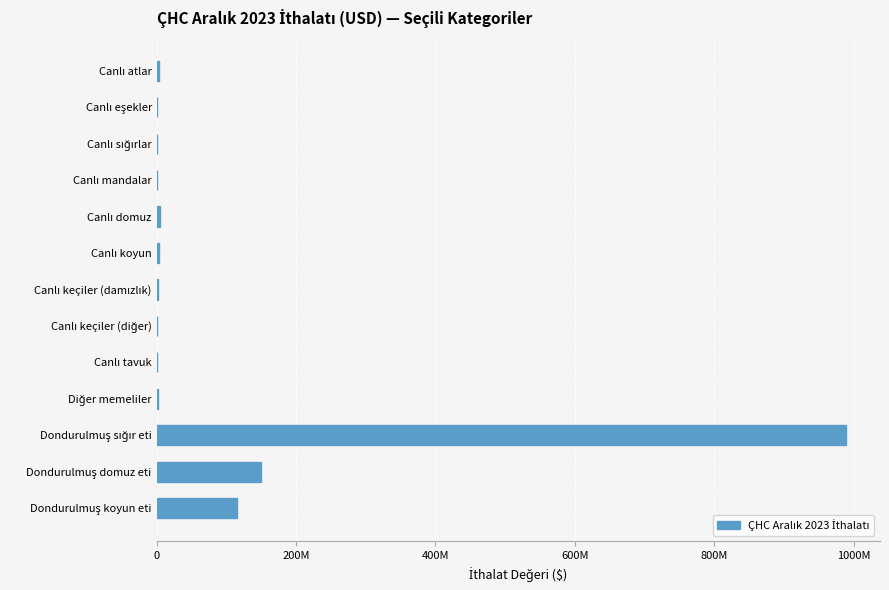

What is the difference between the second highest and minimum values?

149747584